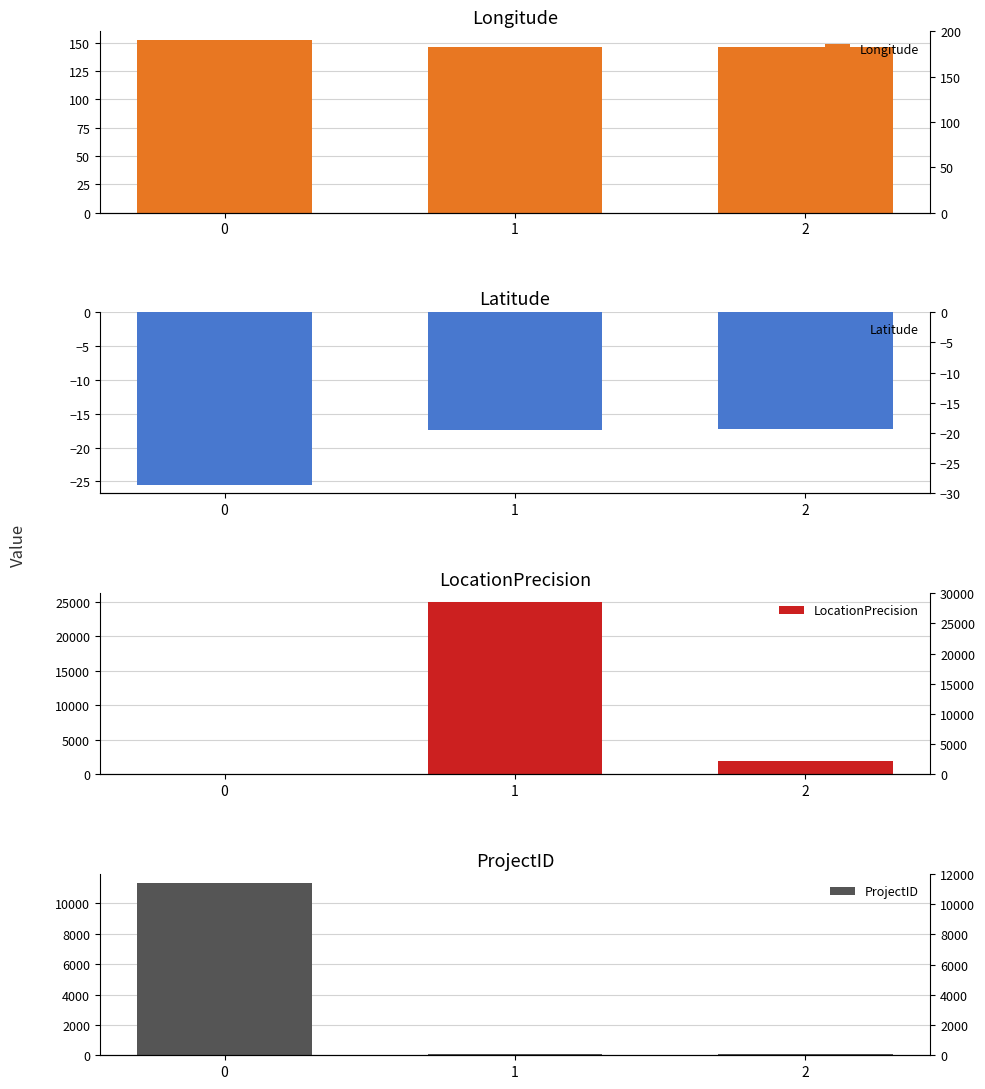

Which series has the widest spread of values?

LocationPrecision